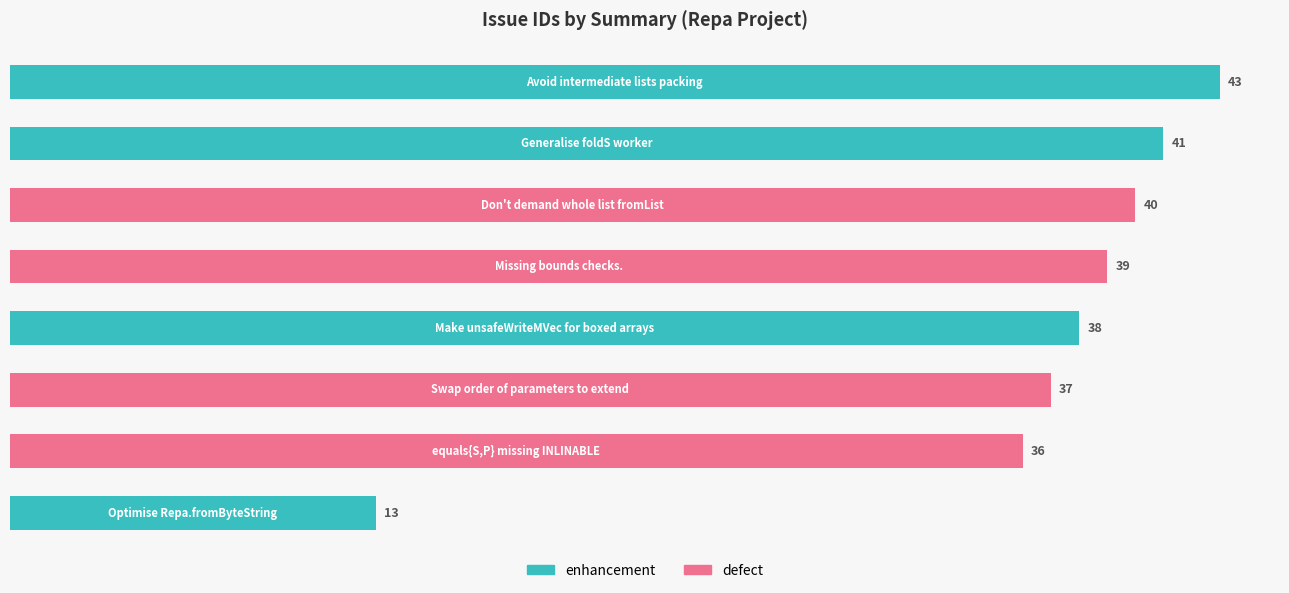

Rank the series by their average value, from highest to lowest.

defect, enhancement